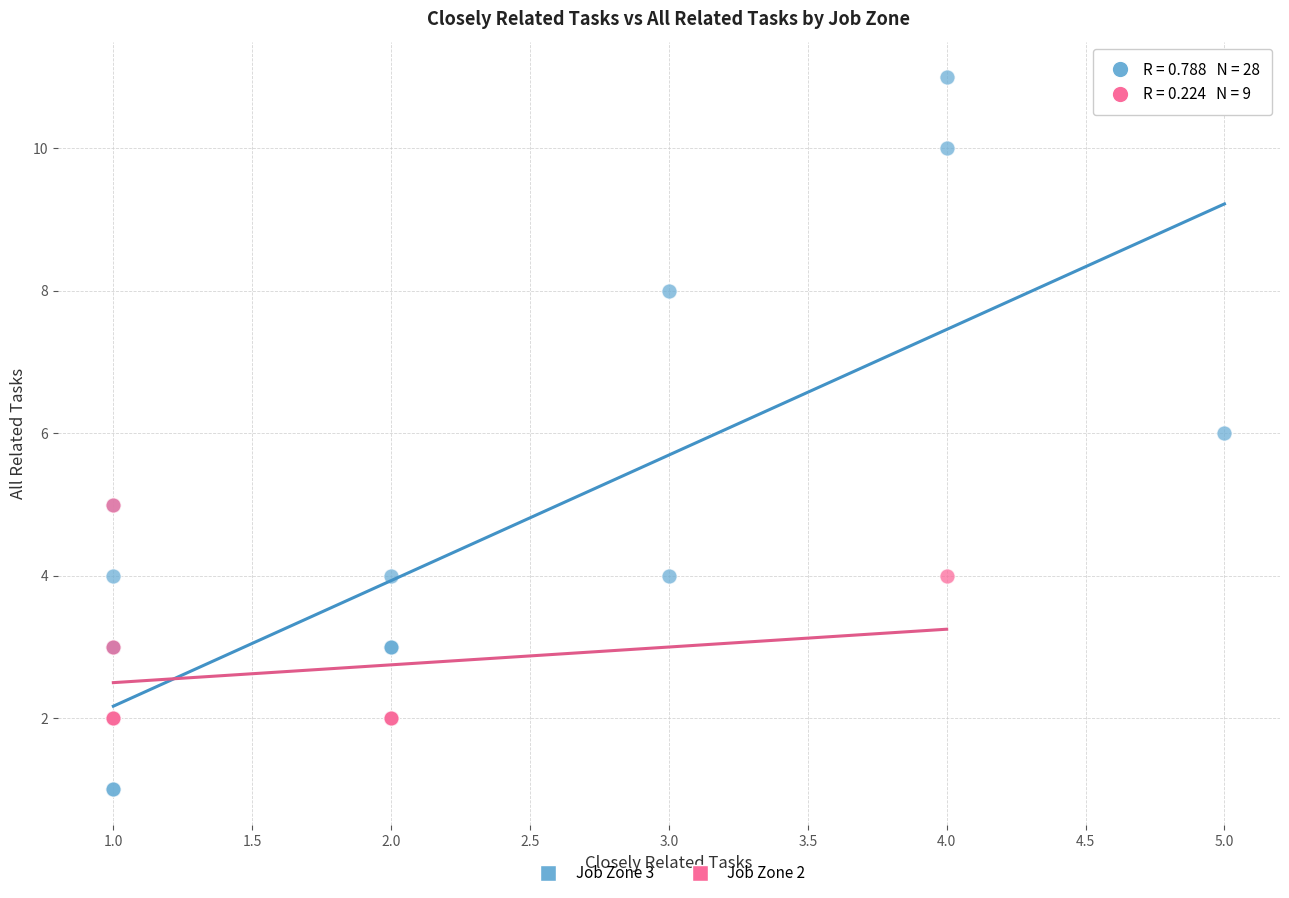

Which series contains the lowest Y value?

Job Zone 3